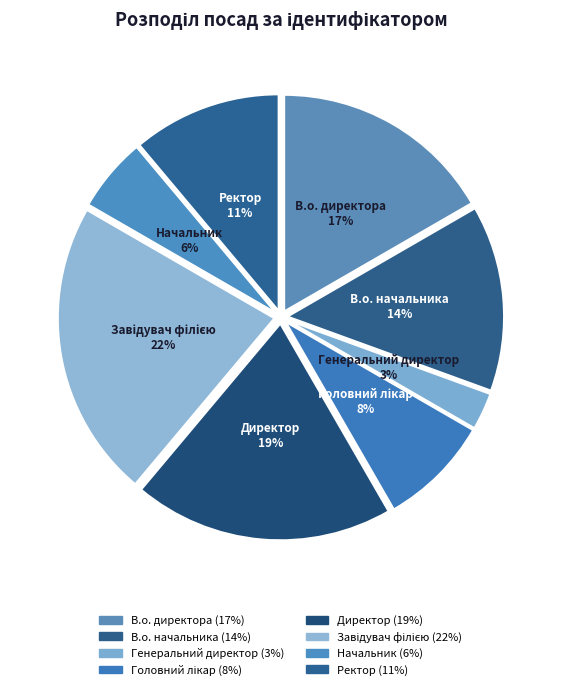

What percentage is the В.о. директора slice, to the nearest percent?

17%